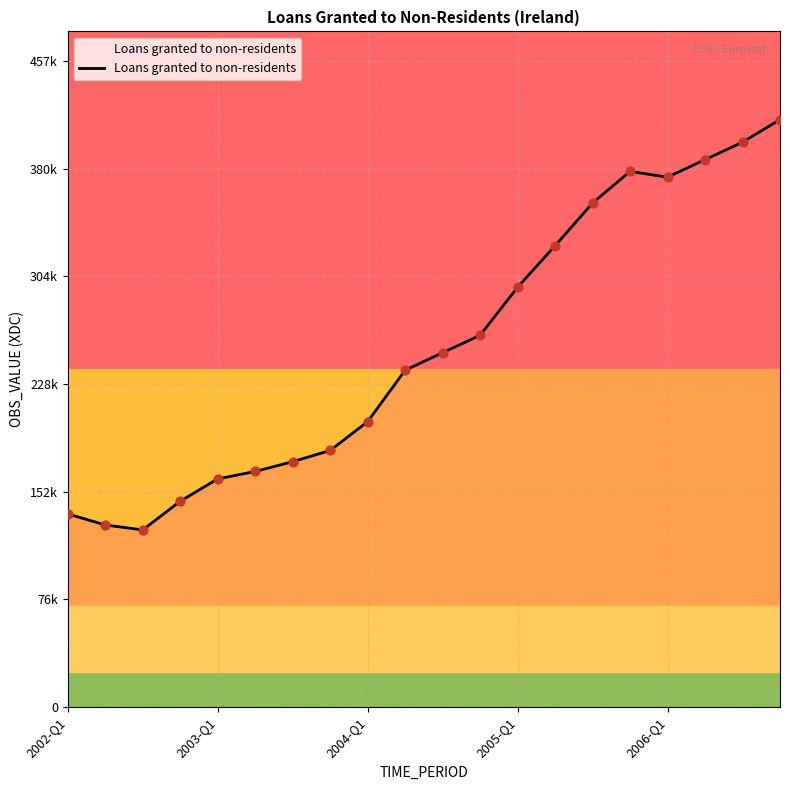

Does the chart have visible grid lines?

Yes